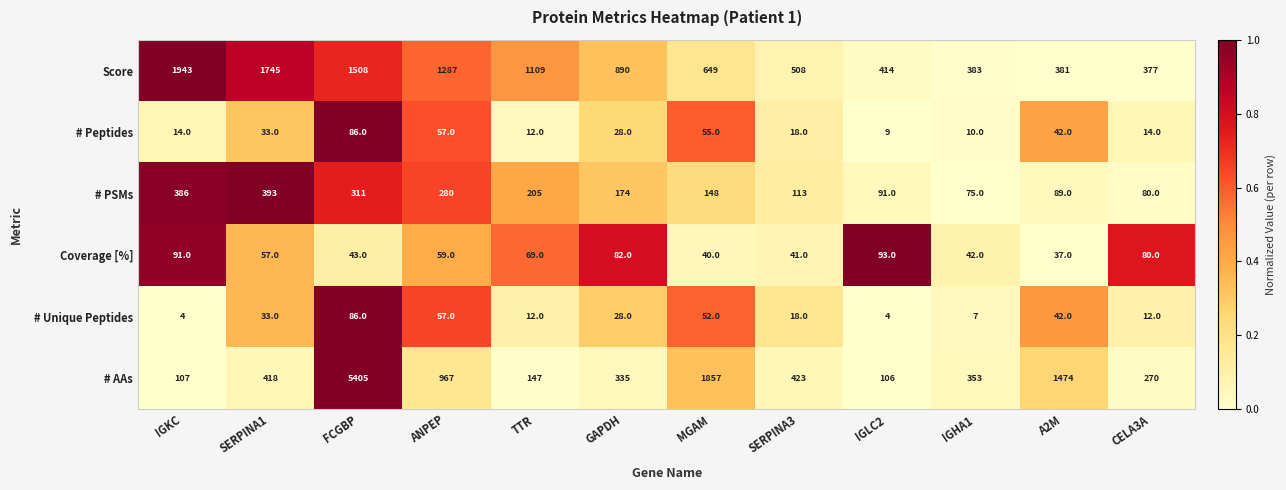

Which label corresponds to the largest value in the chart?

FCGBP